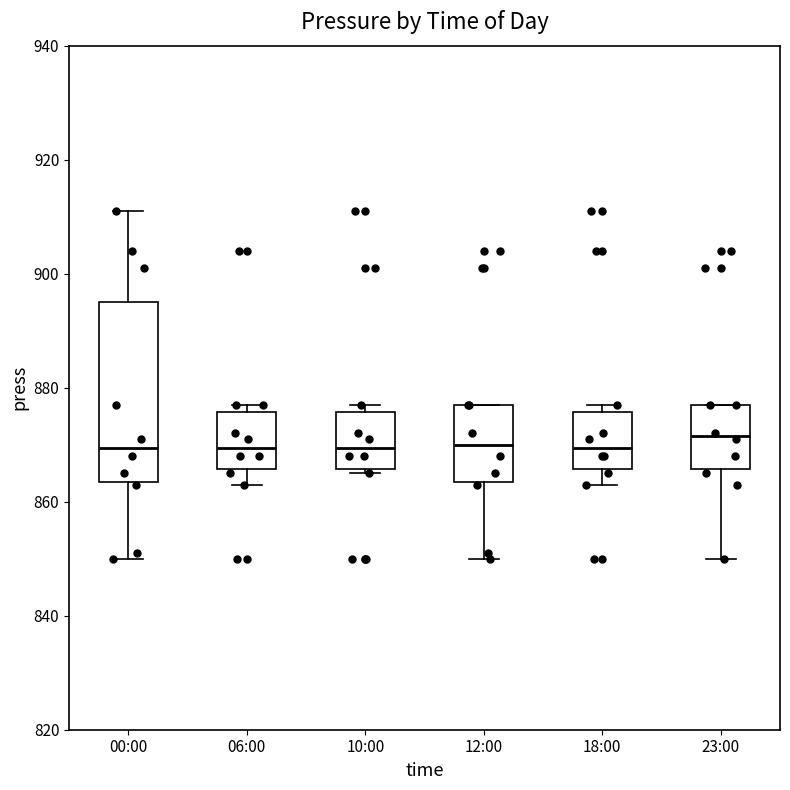

Comparing the boxes themselves (not the whiskers), which one is the tallest?

00:00